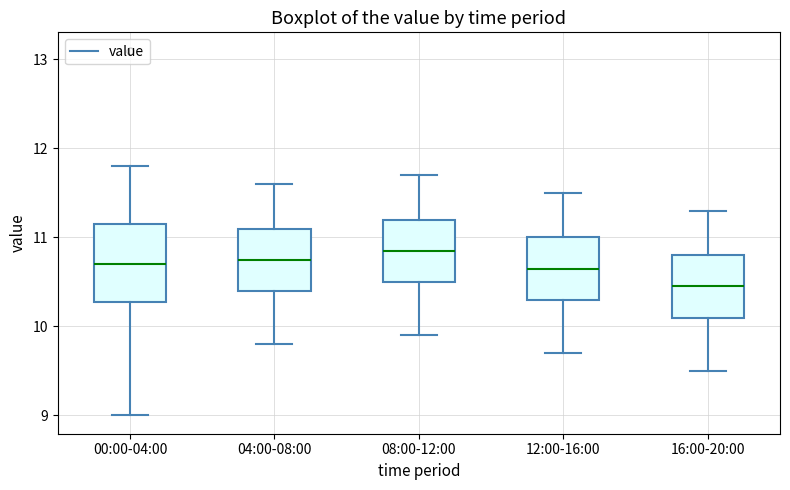

Reading left to right, read every box against the y-axis: the position of its median line, the range the box covers, and the ends of its whiskers. The values are not printed on the chart, so give them approximately, as read against the axis.

00:00-04:00: median 10.7, box 10.3 to 11.1, whiskers 9.0 to 11.8
04:00-08:00: median 10.8, box 10.4 to 11.1, whiskers 9.8 to 11.6
08:00-12:00: median 10.9, box 10.5 to 11.2, whiskers 9.9 to 11.7
12:00-16:00: median 10.7, box 10.3 to 11.0, whiskers 9.7 to 11.5
16:00-20:00: median 10.5, box 10.1 to 10.8, whiskers 9.5 to 11.3